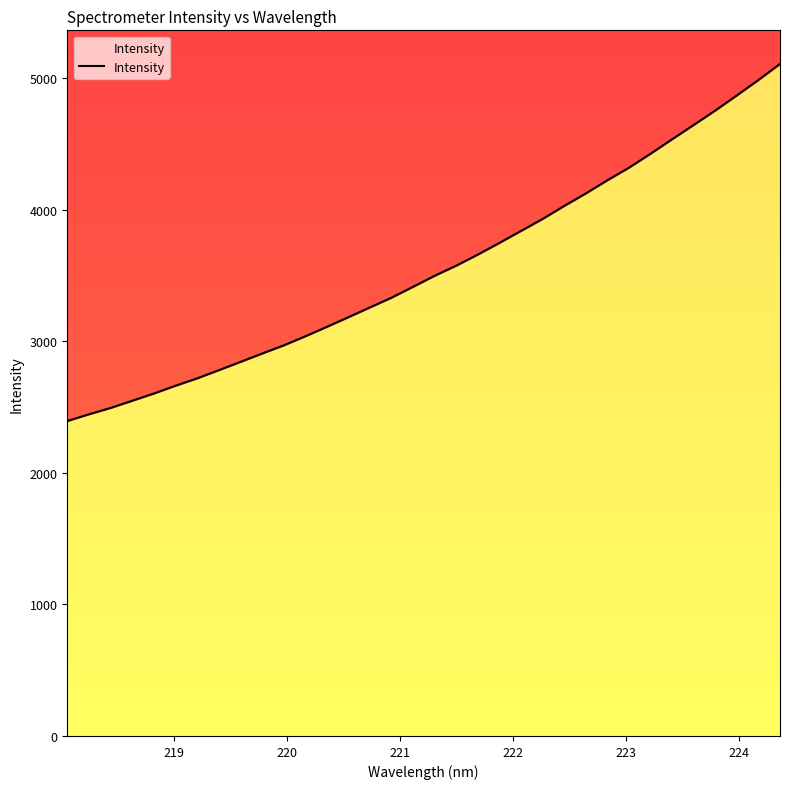

How many series are shown in this chart?

1